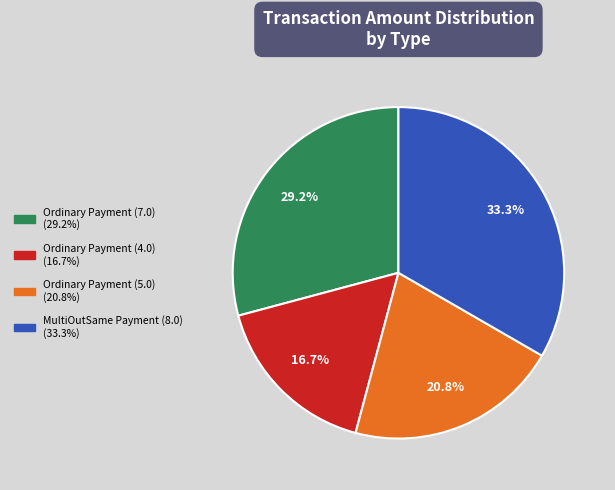

Combined, do Ordinary Payment (4.0) and Ordinary Payment (5.0) account for over 50%?

No